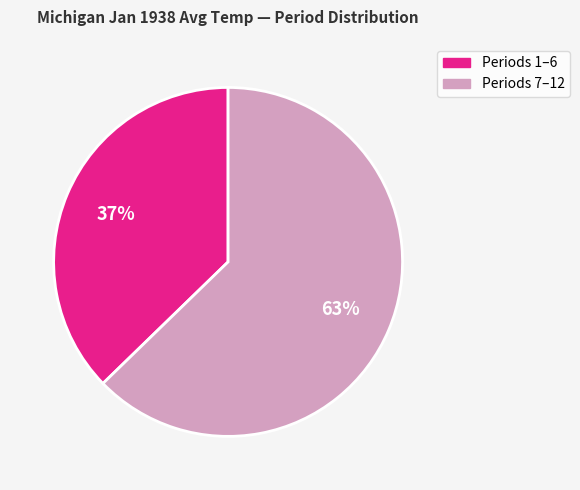

Count the number of slices in the pie.

2